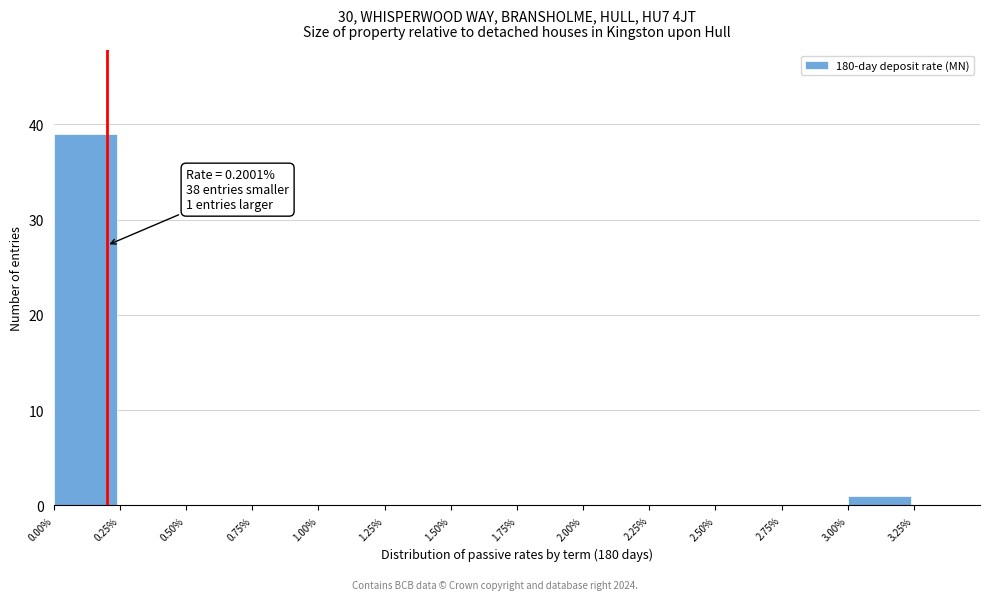

Over which range of the x-axis is the bar tallest?

0.00 to 0.25